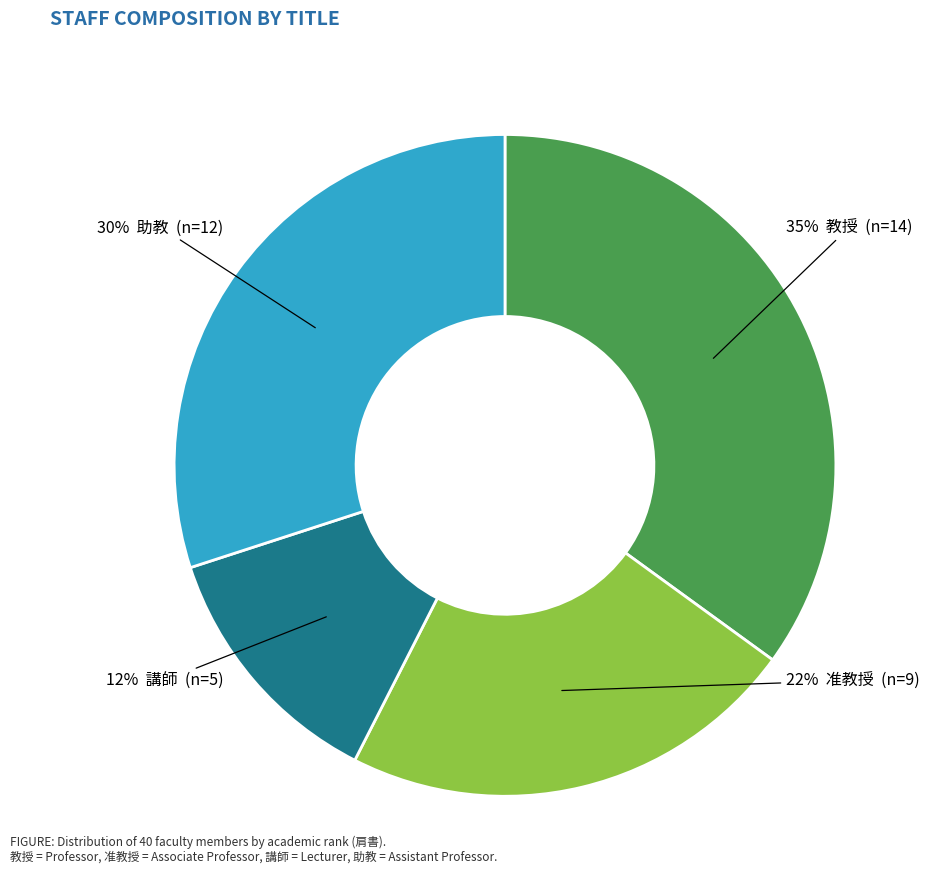

Is there a majority slice in this chart?

No